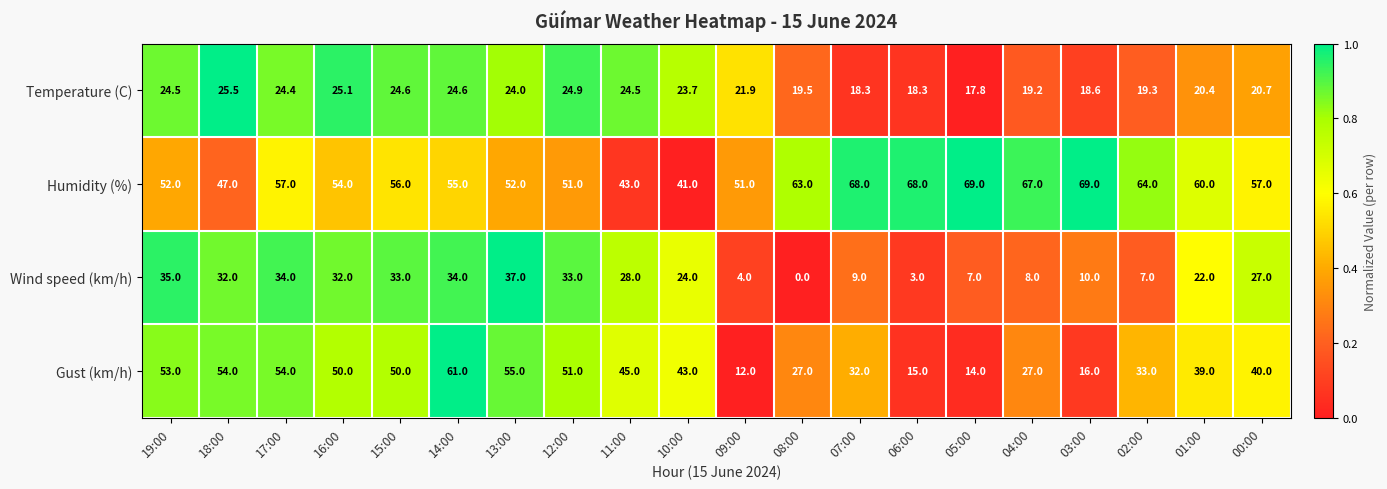

What is the greatest value displayed?

69.0